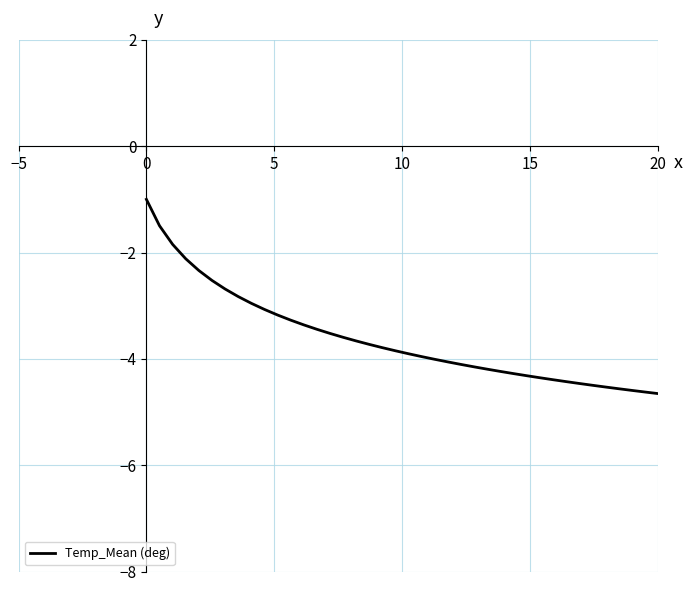

Does the chart display data point markers on the line(s)?

No